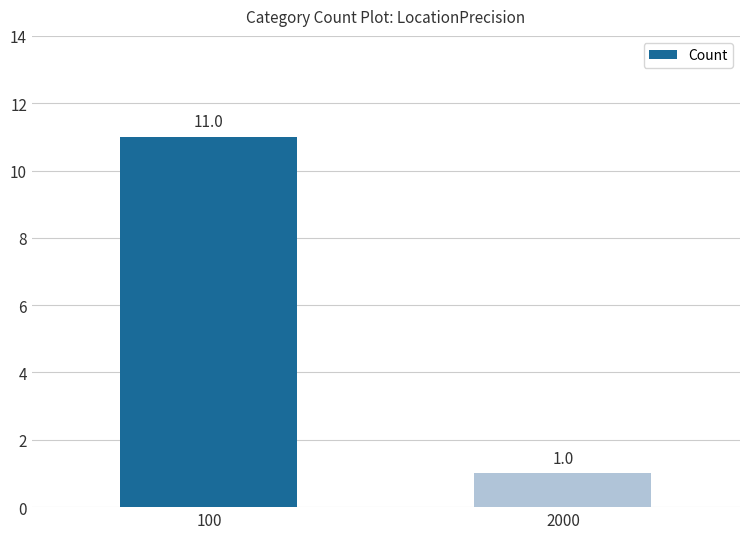

Which label corresponds to the largest value in the chart?

100